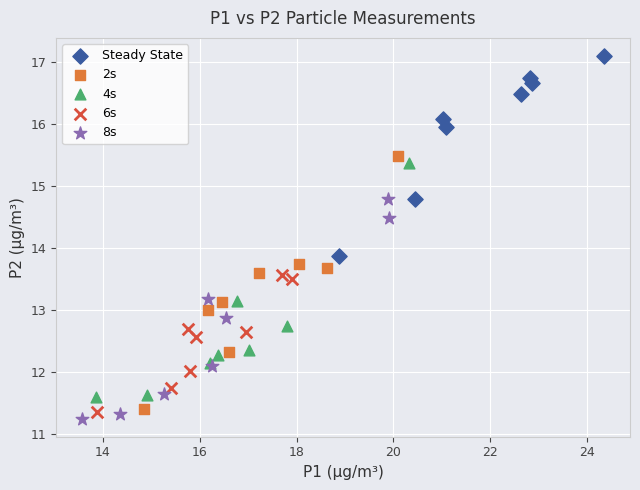

Which series contains the highest Y value?

Steady State